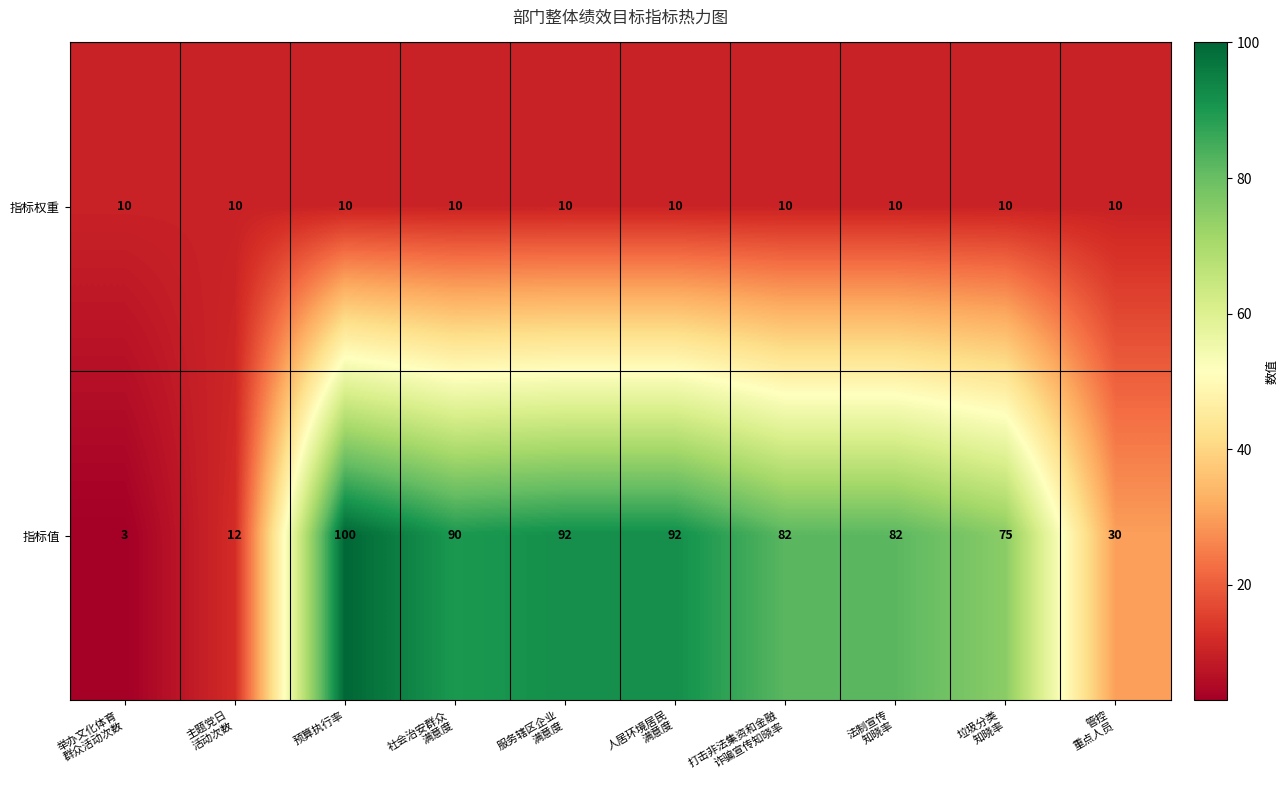

Which series has the largest total across all categories?

指标值